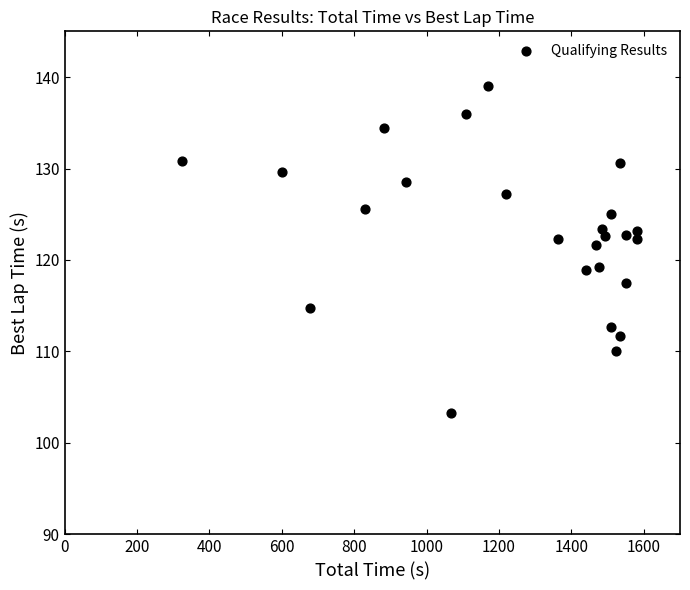

What Y value in the scatter plot is closest to 121?

121.6